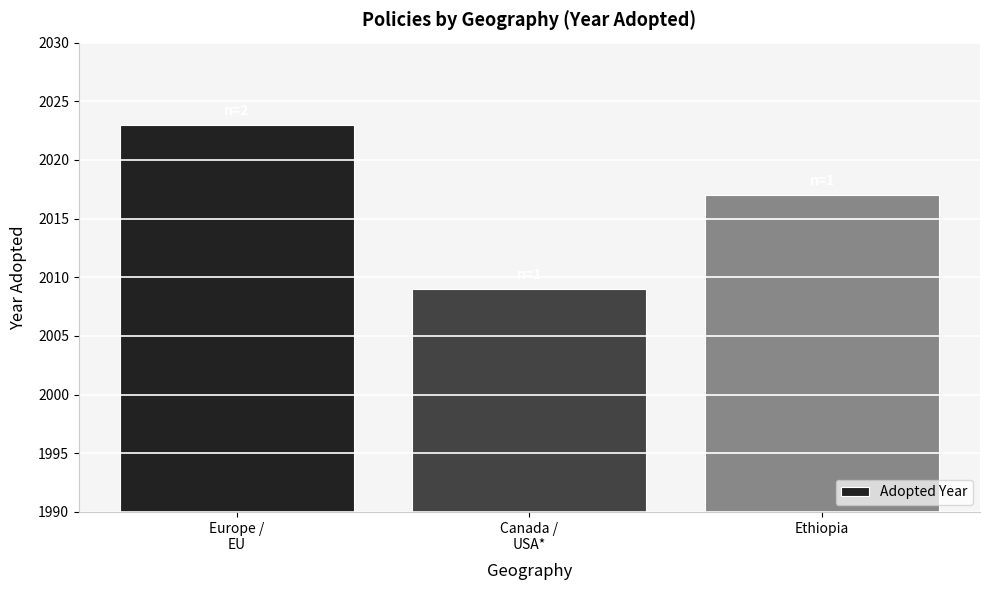

True or false: the data shows 521 at Canada /
USA*.

False